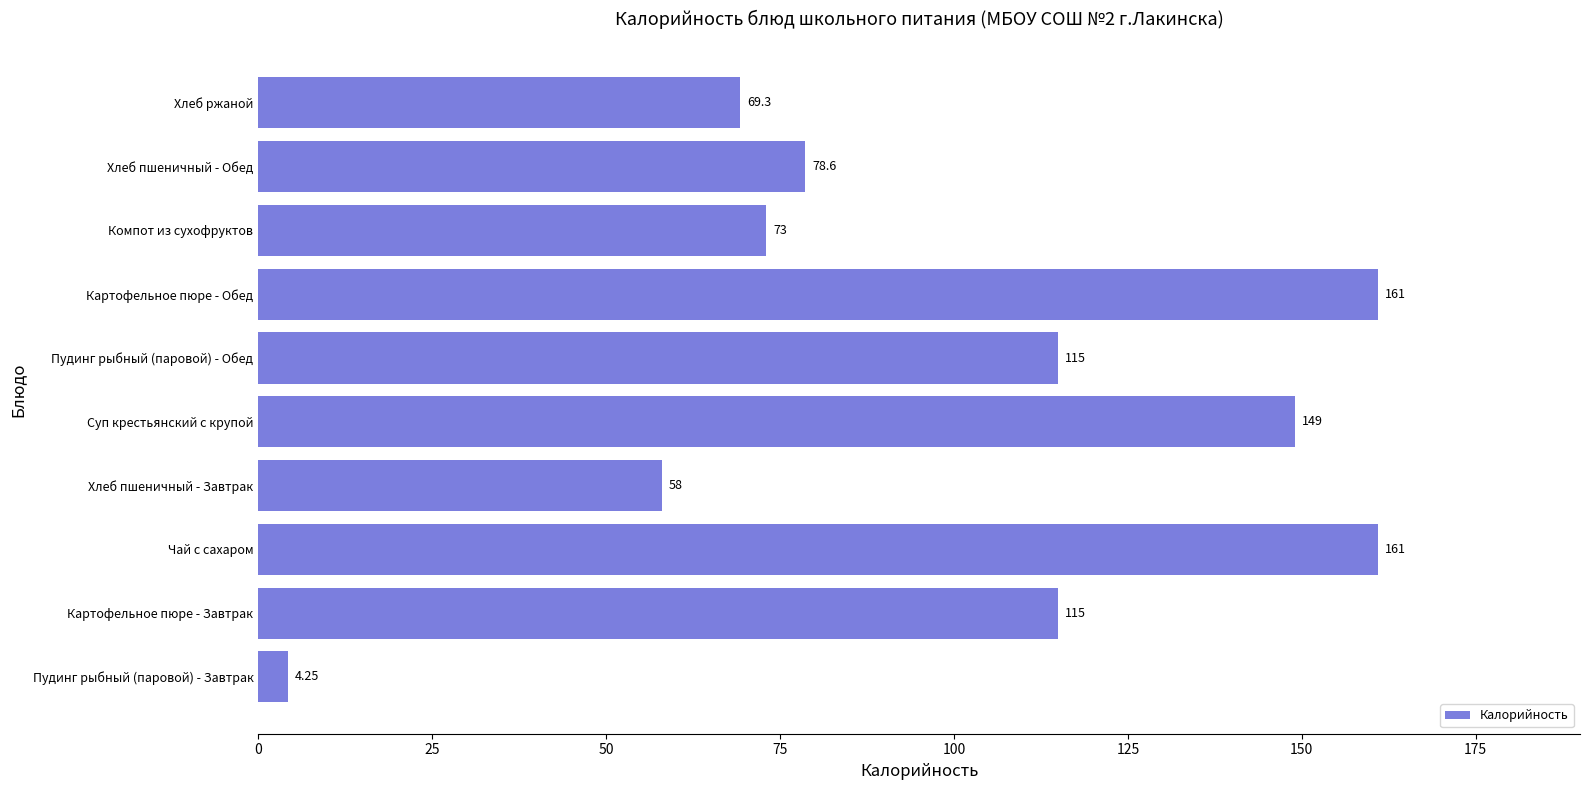

What is the greatest value displayed?

161.0